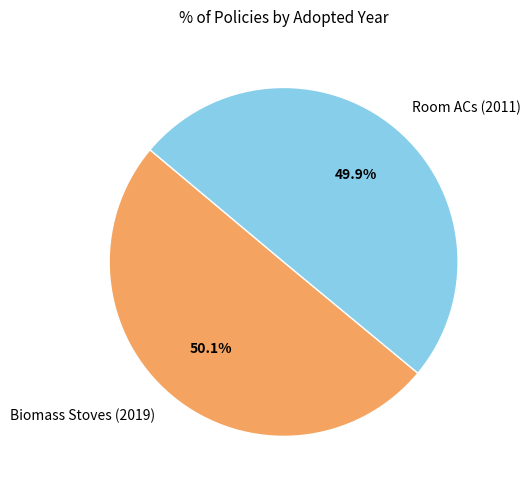

Is there a majority slice in this chart?

Yes